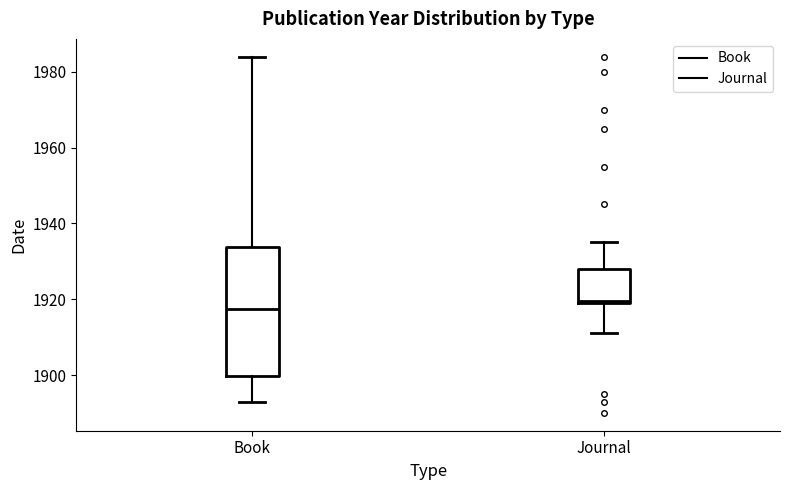

Where is the lower edge of the box for Journal on the y-axis? The values are not printed on the chart, so give them approximately, as read against the axis.

1920